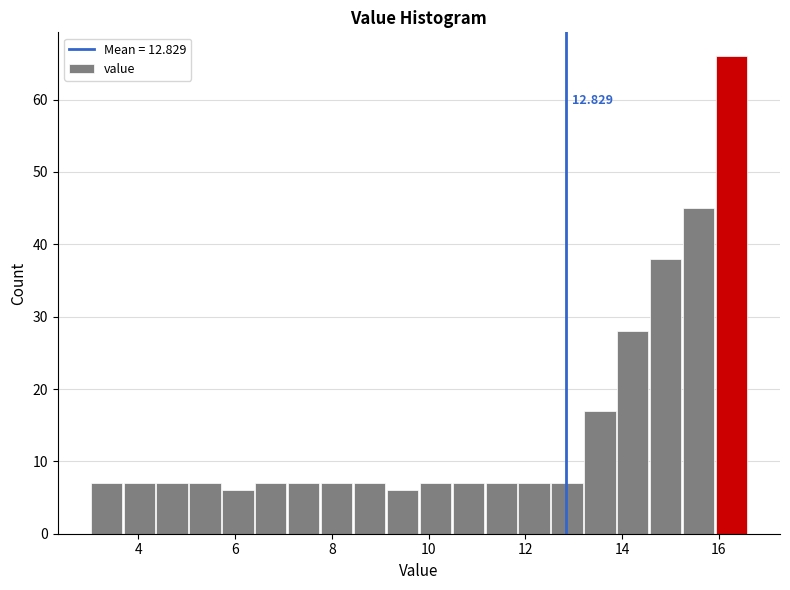

Around what value on the x-axis is the tallest bar? Give the approximate position of its centre, as read against the axis.

16.2